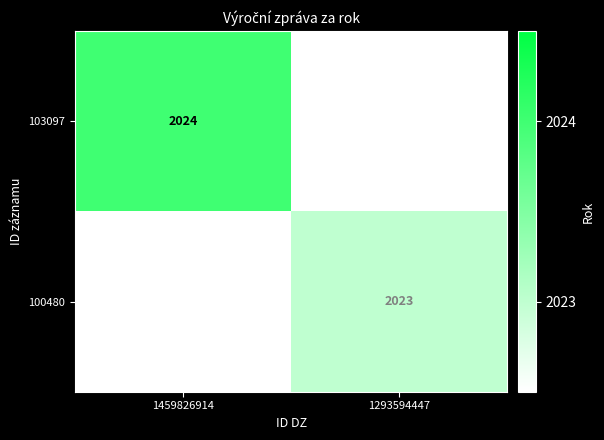

The 100480 series shows 2023 at 1293594447. True or false?

True